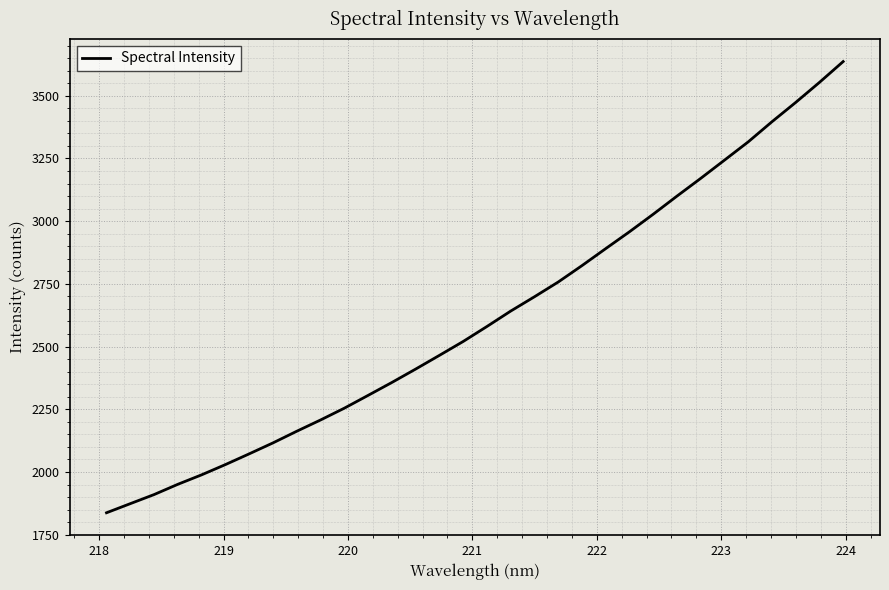

What is the difference between the maximum and minimum values?

1798.8